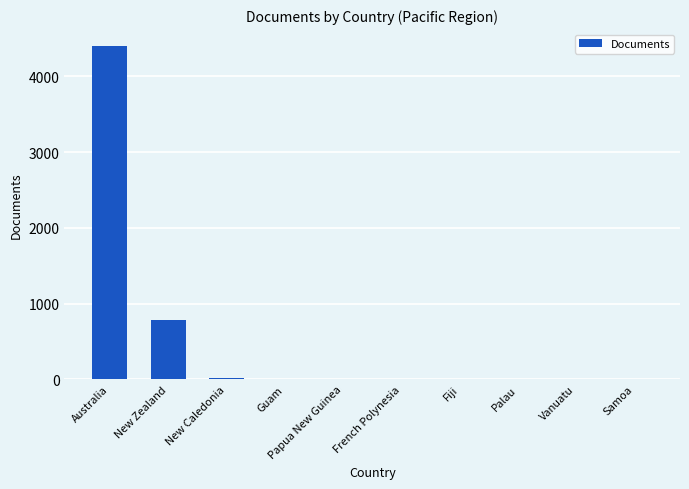

The chart shows a value of 1 at Samoa. True or false?

True